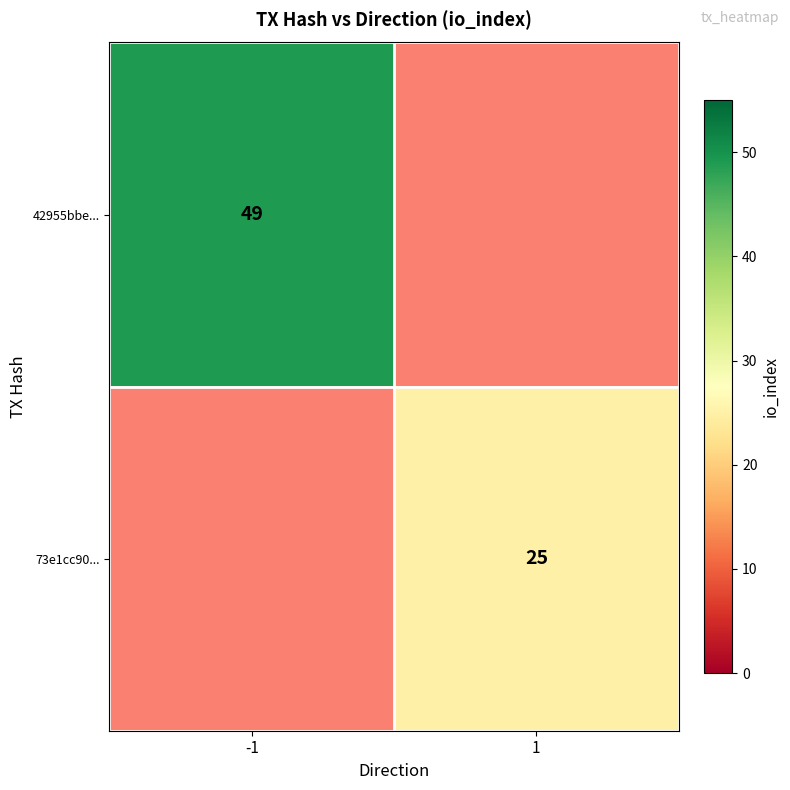

Count the number of categories in the chart.

2